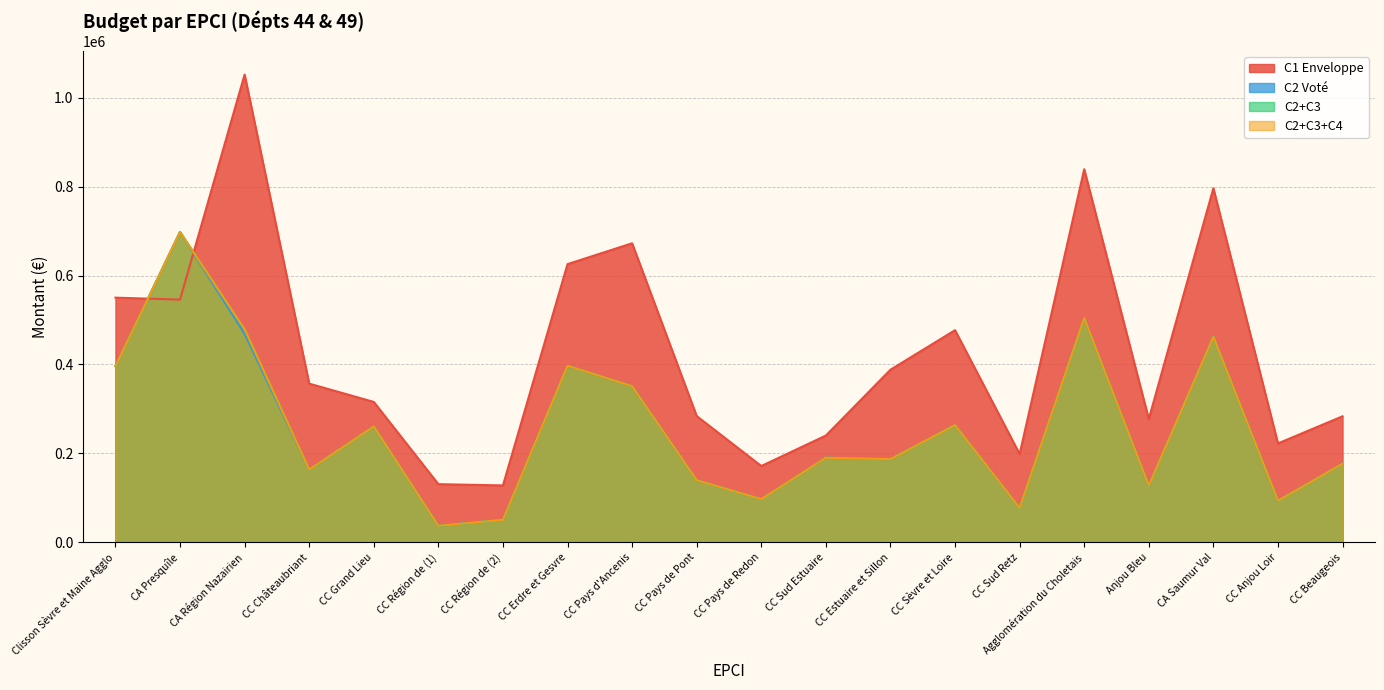

Which series ends up on top after the final intersection of C1 Enveloppe and C2 Voté?

C1 Enveloppe